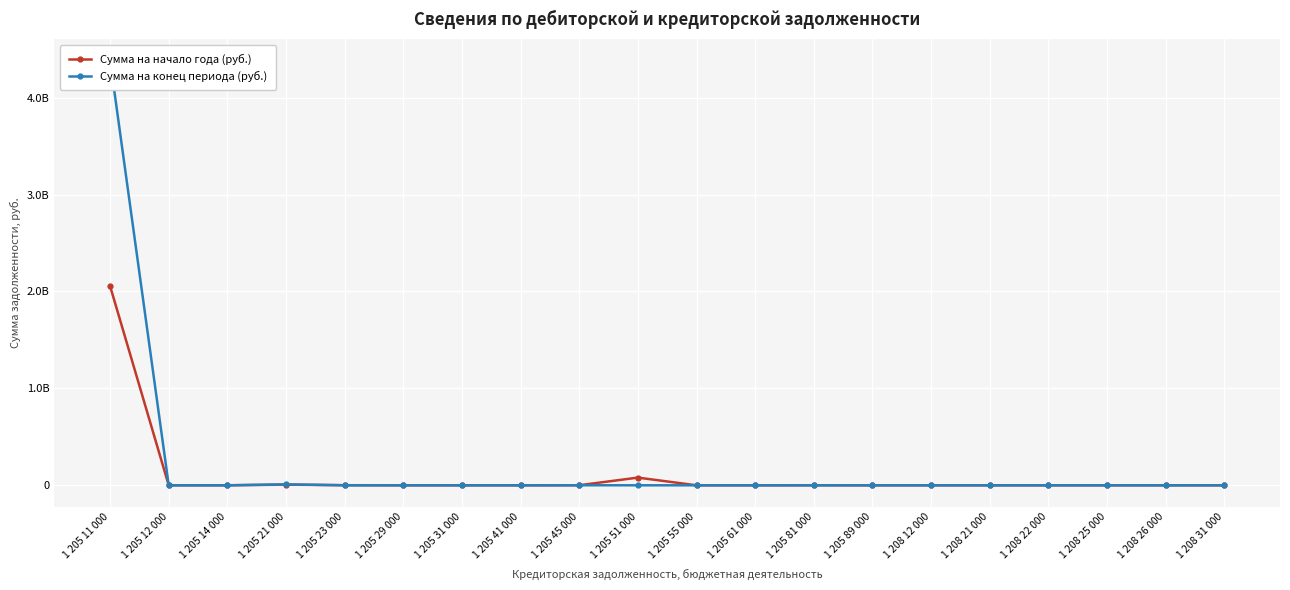

Count the number of data series in this chart.

2